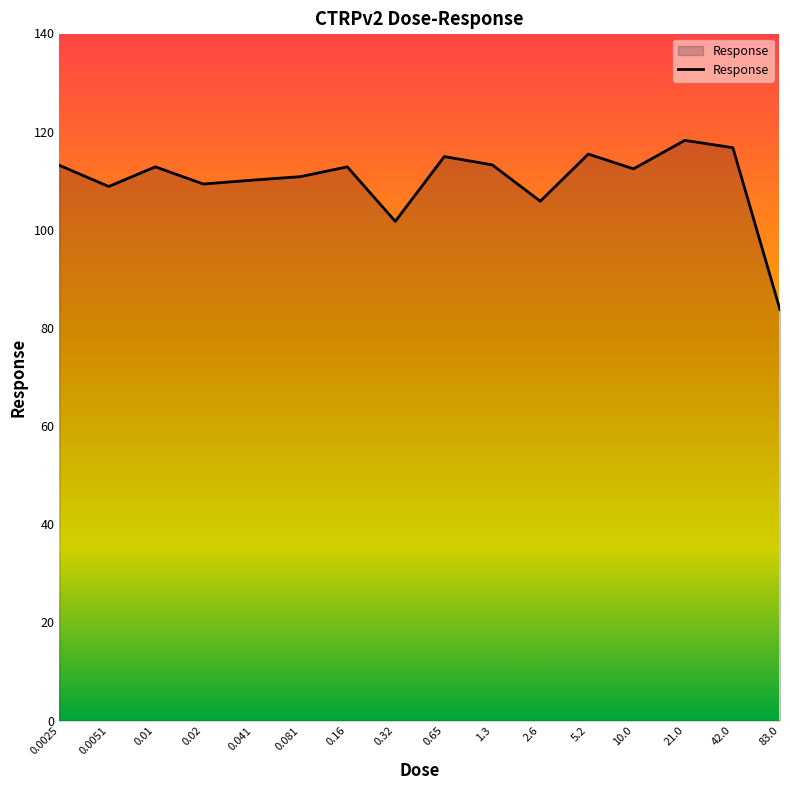

What is the difference between the maximum and minimum values?

34.5